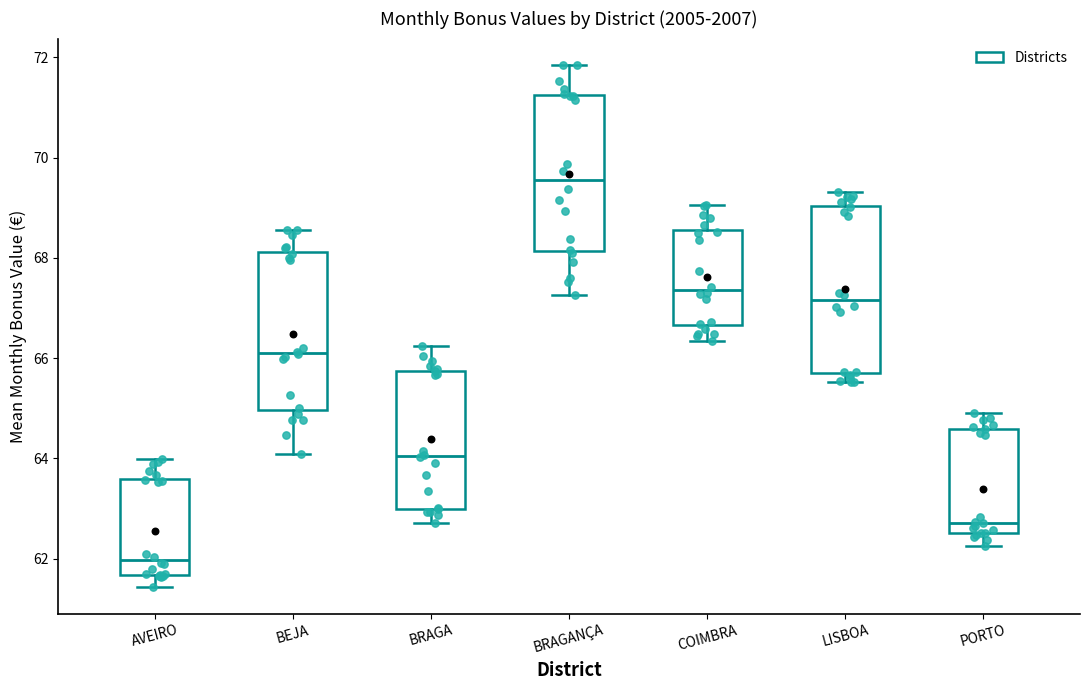

Reading left to right, transcribe this box plot: for each box, give where its median line is, the range the box spans, and where its two whiskers end, as read against the y-axis. The values are not printed on the chart, so give them approximately, as read against the axis.

AVEIRO: median 62.0, box 61.6 to 63.6, whiskers 61.4 to 64.0
BEJA: median 66.2, box 65.0 to 68.2, whiskers 64.0 to 68.6
BRAGA: median 64.0, box 63.0 to 65.8, whiskers 62.8 to 66.2
BRAGANÇA: median 69.6, box 68.2 to 71.2, whiskers 67.2 to 71.8
COIMBRA: median 67.4, box 66.6 to 68.6, whiskers 66.4 to 69.0
LISBOA: median 67.2, box 65.8 to 69.0, whiskers 65.6 to 69.4
PORTO: median 62.8, box 62.6 to 64.6, whiskers 62.2 to 65.0